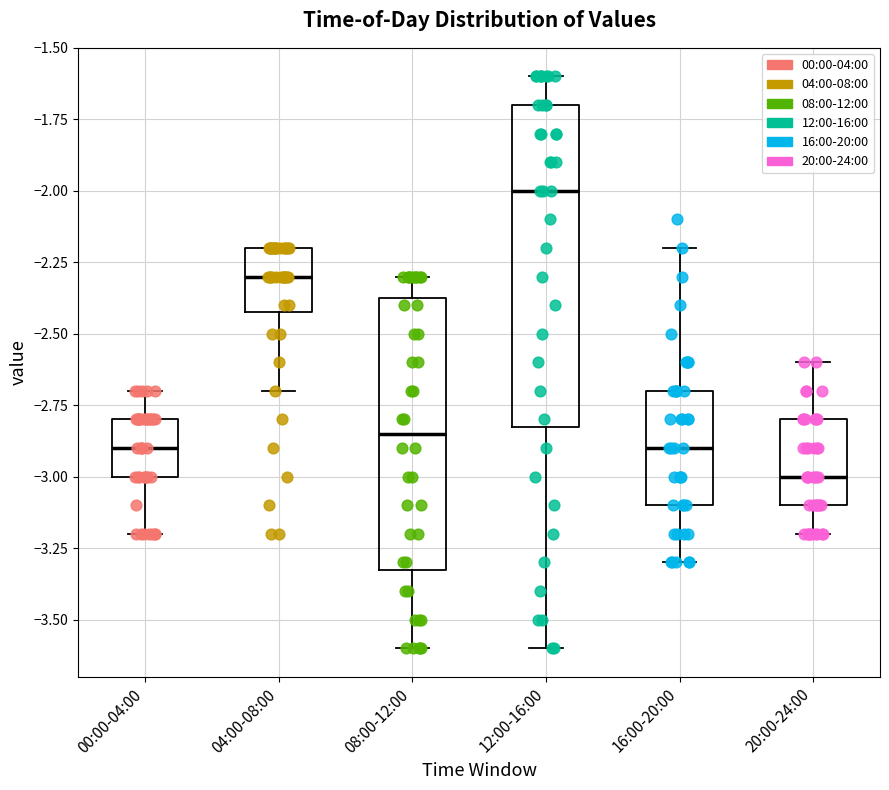

Which box has the highest median line?

12:00-16:00